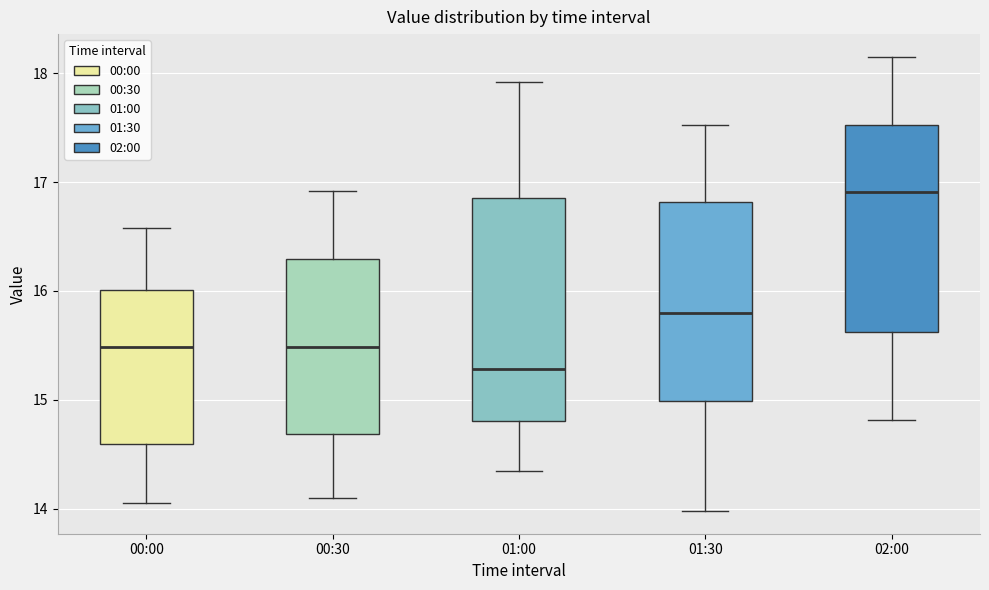

Comparing the boxes themselves (not the whiskers), which one is the tallest?

01:00